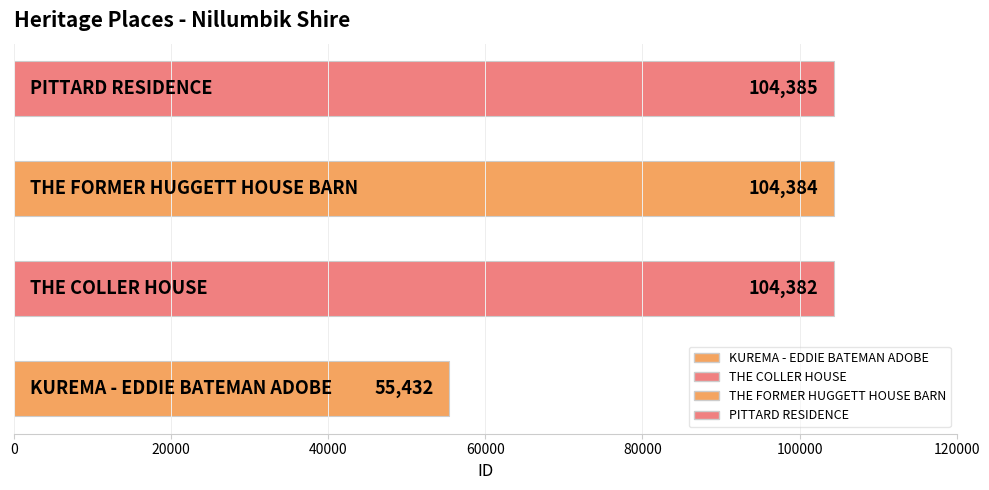

What is the difference between the maximum and second lowest values?

3